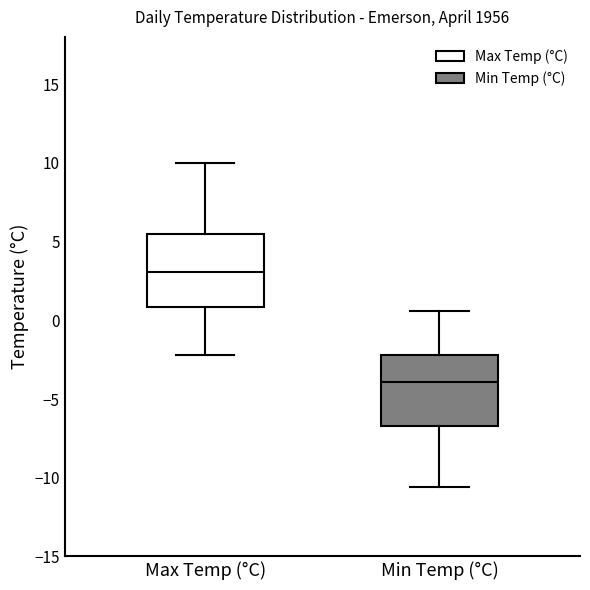

Reading left to right, transcribe this box plot: for each box, give where its median line is, the range the box spans, and where its two whiskers end, as read against the y-axis. The values are not printed on the chart, so give them approximately, as read against the axis.

Max Temp (°C): median 3.0, box 1.0 to 5.5, whiskers -2.0 to 10.0
Min Temp (°C): median -4.0, box -6.5 to -2.0, whiskers -10.5 to 0.5